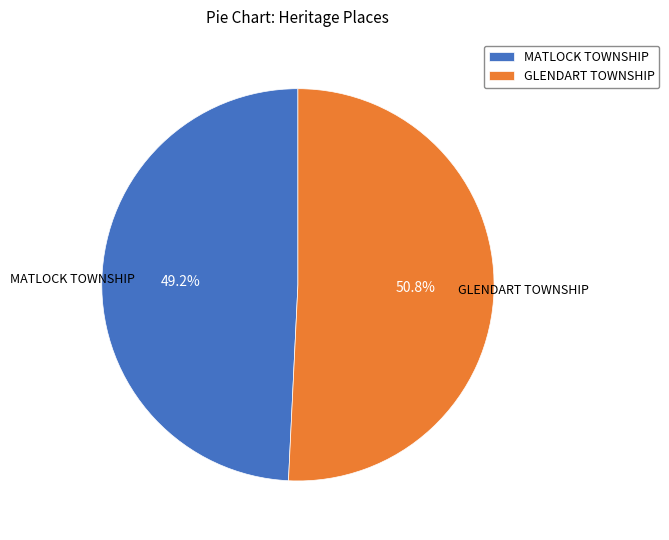

True or false: MATLOCK TOWNSHIP accounts for 60% of the total.

False